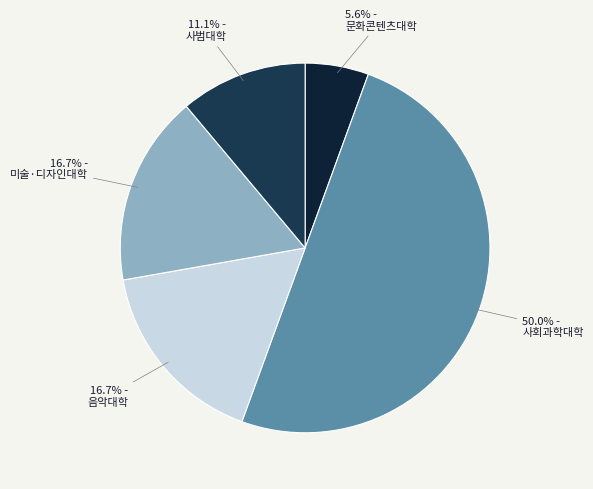

To the nearest percent, what is the average slice percentage?

20%